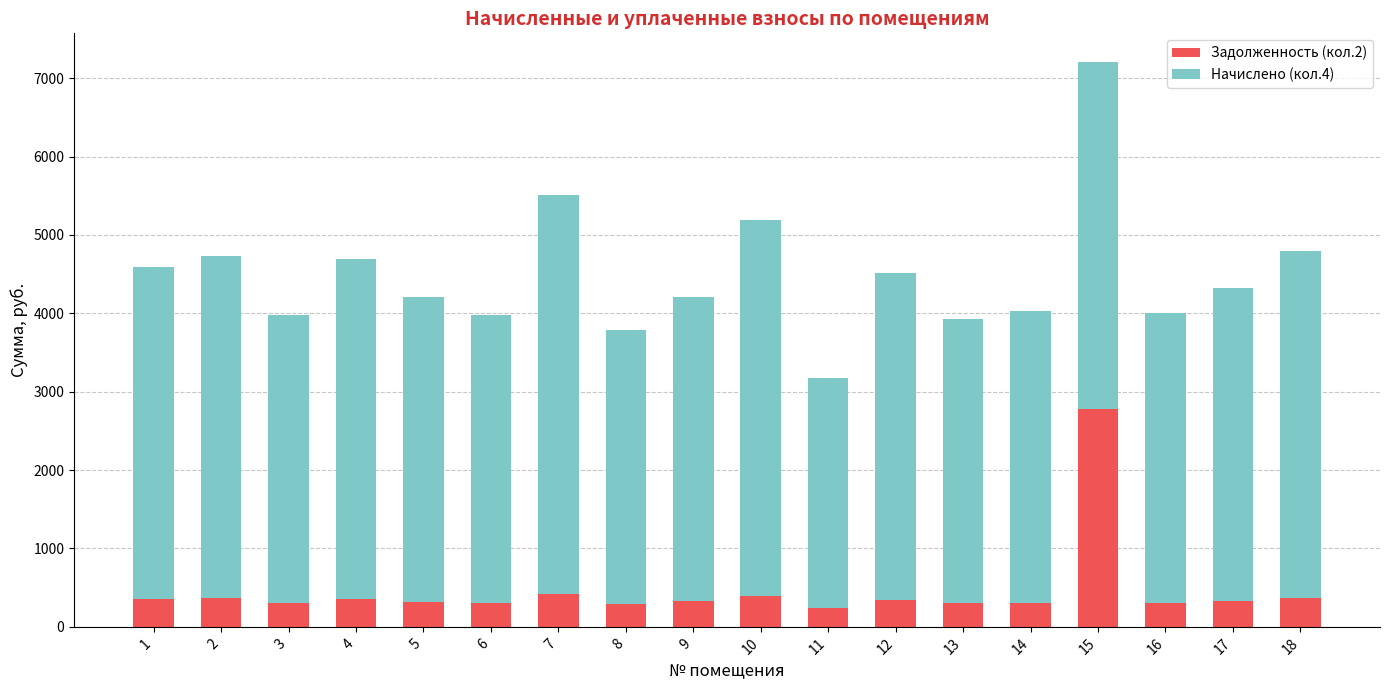

What is the average value of the Задолженность (кол.2) series?

469.2